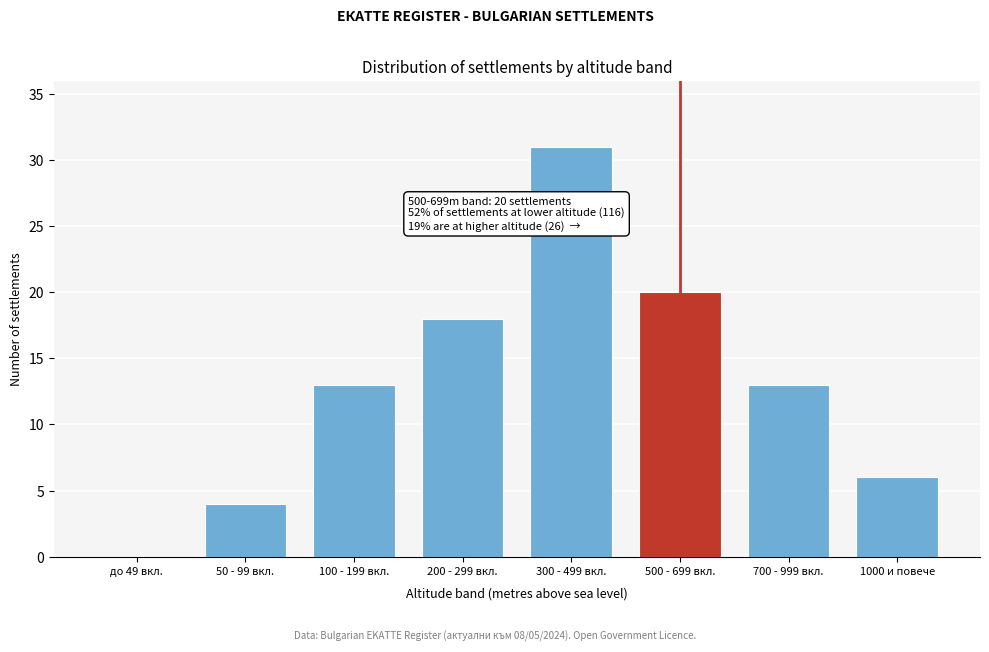

Reading left to right, what are all the values shown in this chart?

до 49 вкл.=0	50 - 99 вкл.=4	100 - 199 вкл.=13	200 - 299 вкл.=18	300 - 499 вкл.=31	500 - 699 вкл.=20	700 - 999 вкл.=13	1000 и повече=6